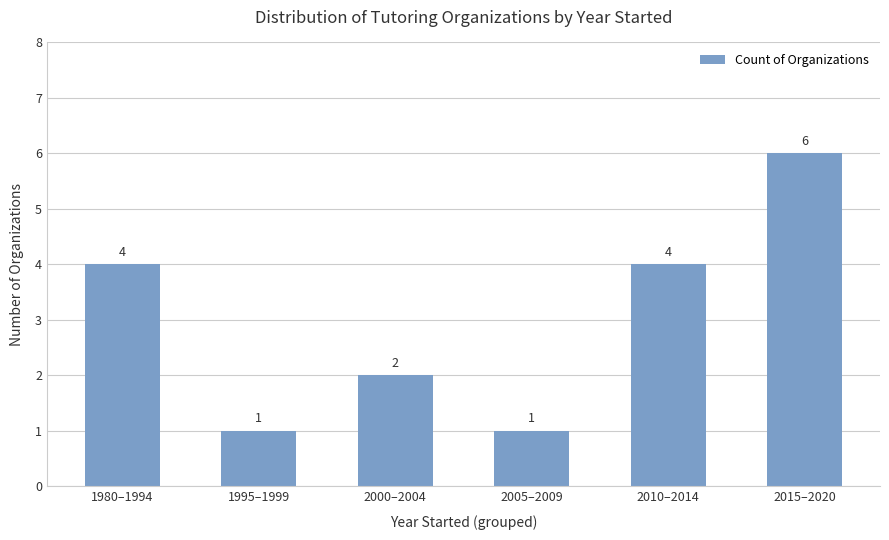

Reading left to right, what are all the values shown in this chart?

4	1	2	1	4	6